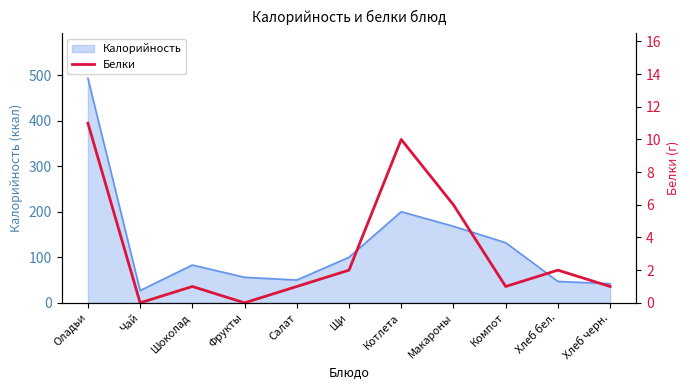

Where does the data first go above 1?

Оладьи